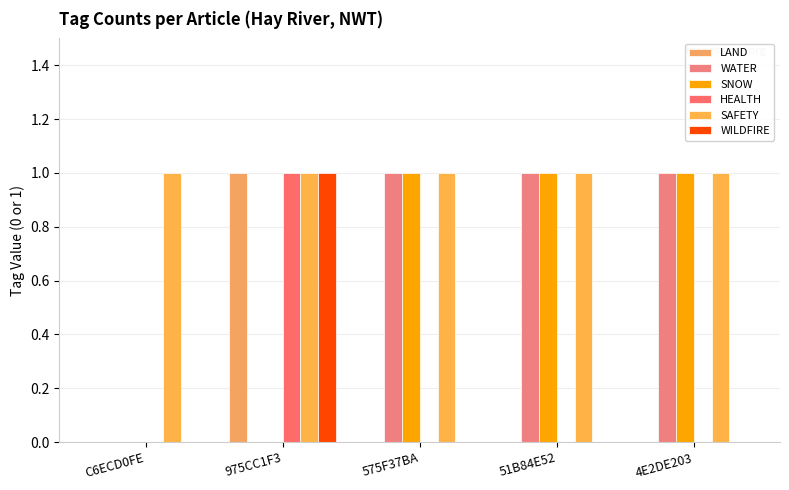

Does the chart contain stacked bars?

No